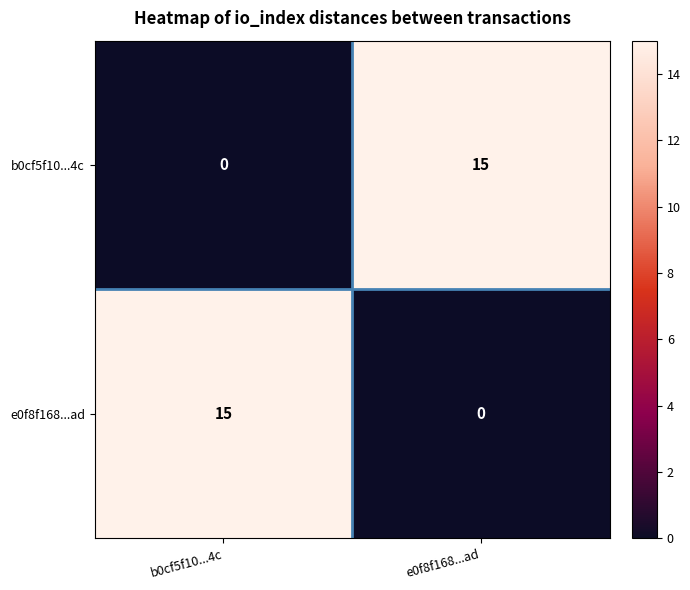

List the labels in order of e0f8f168...ad value, smallest first.

e0f8f168...ad, b0cf5f10...4c